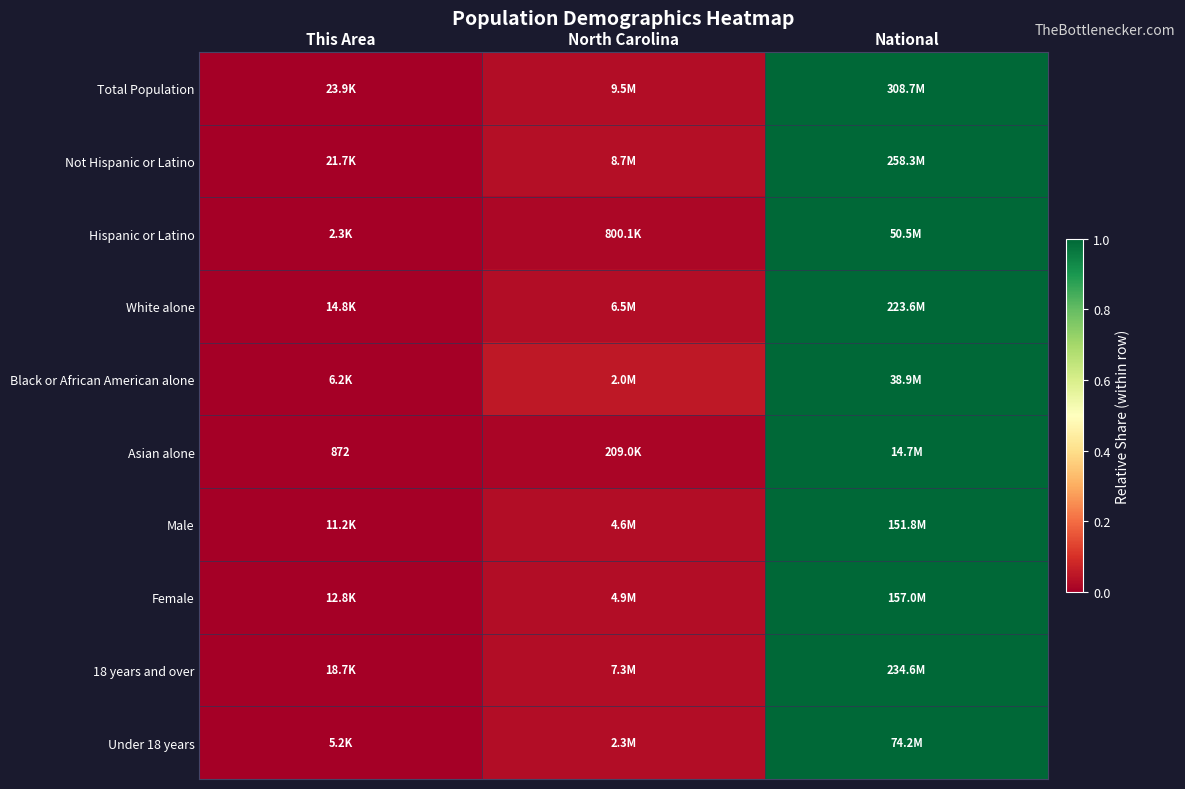

What is the difference between the Total Population values at National and This Area?

1.0